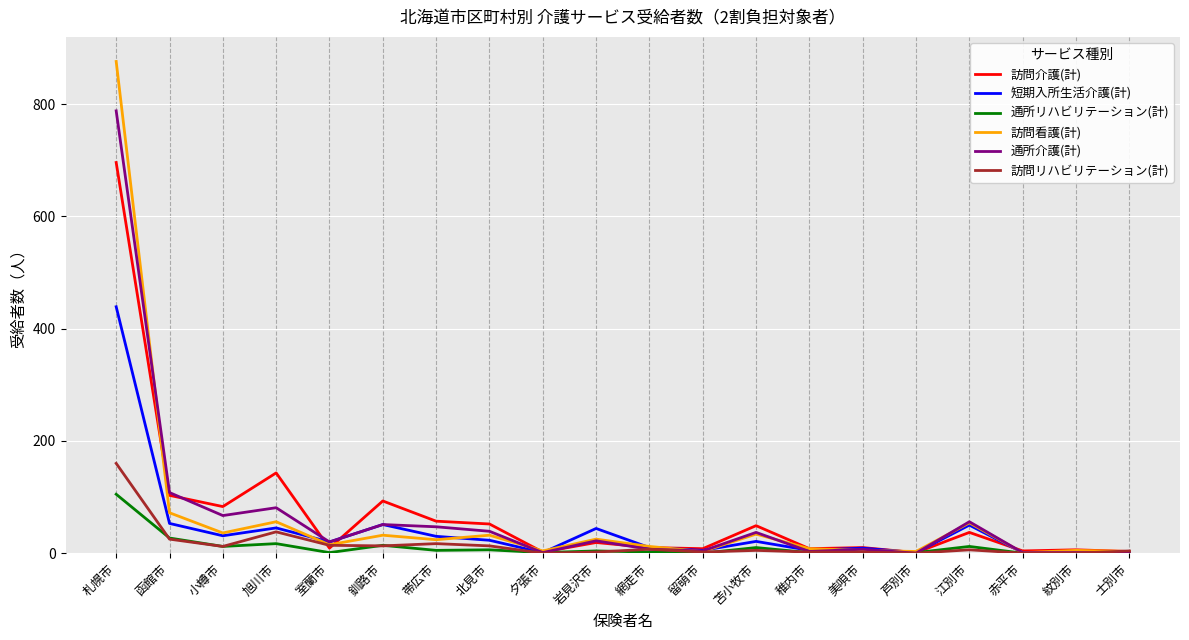

Is it true that 短期入所生活介護(計) equals -300 at 紋別市?

False